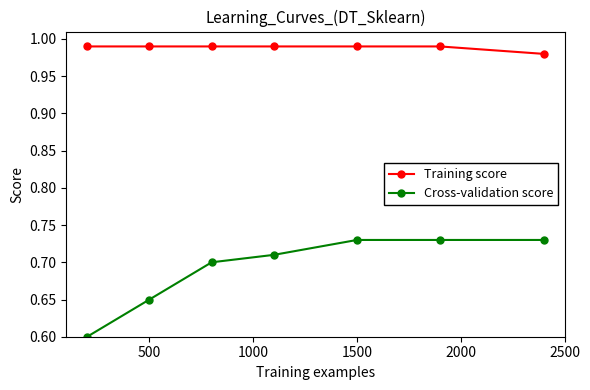

What are all the series names shown in the legend?

Training score, Cross-validation score